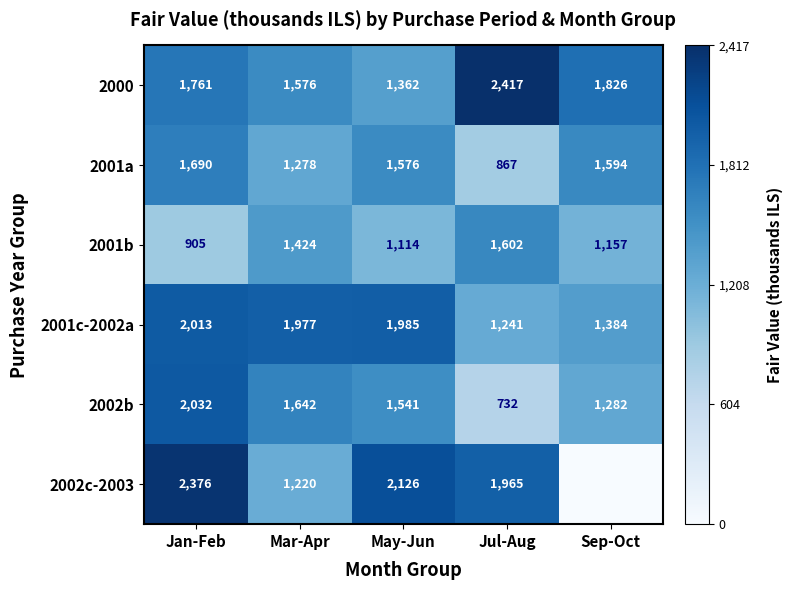

What is the difference between the highest and lowest values at May-Jun?

1012